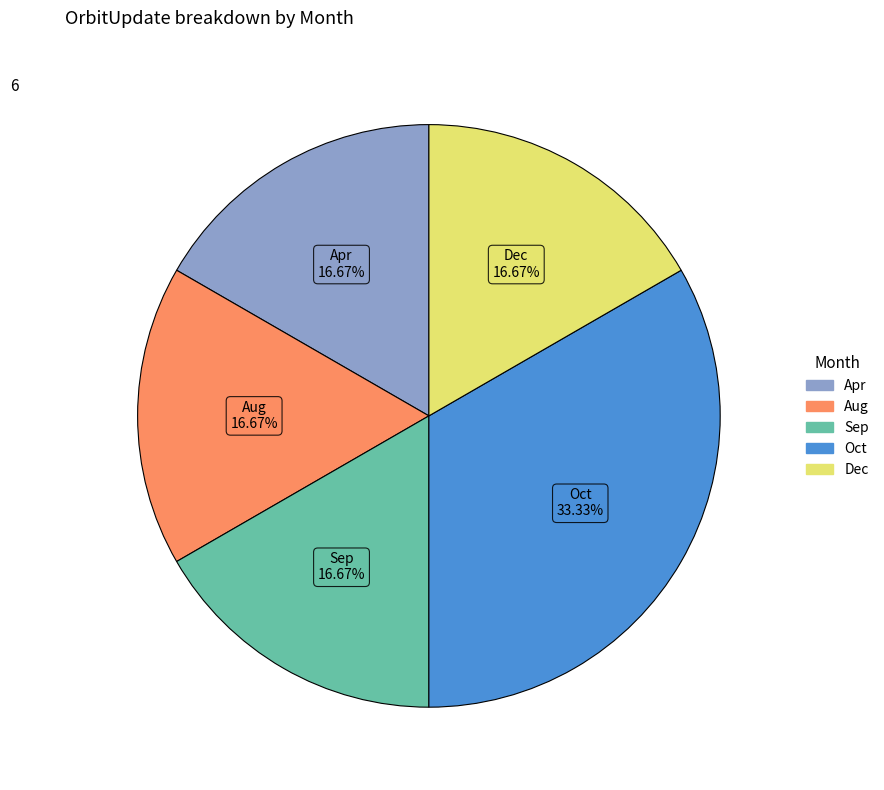

Is Dec the majority of the pie?

No